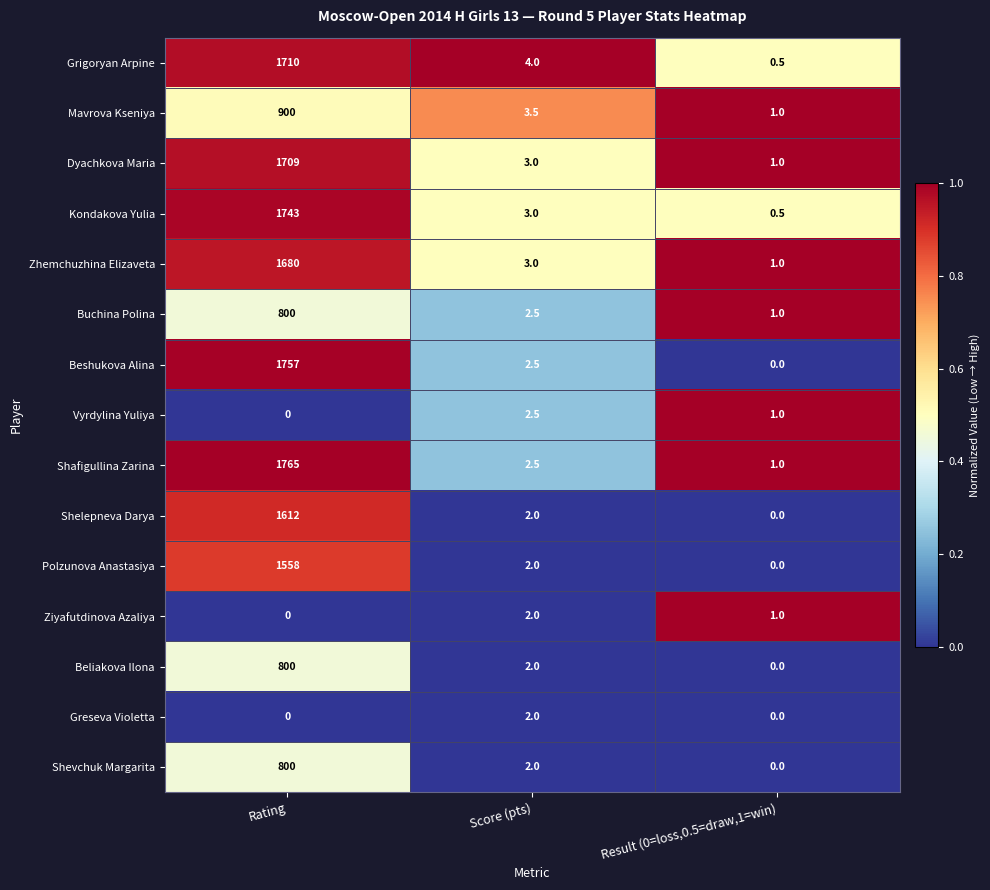

Is it true that Beliakova Ilona equals 0.0 at Result (0=loss,0.5=draw,1=win)?

True